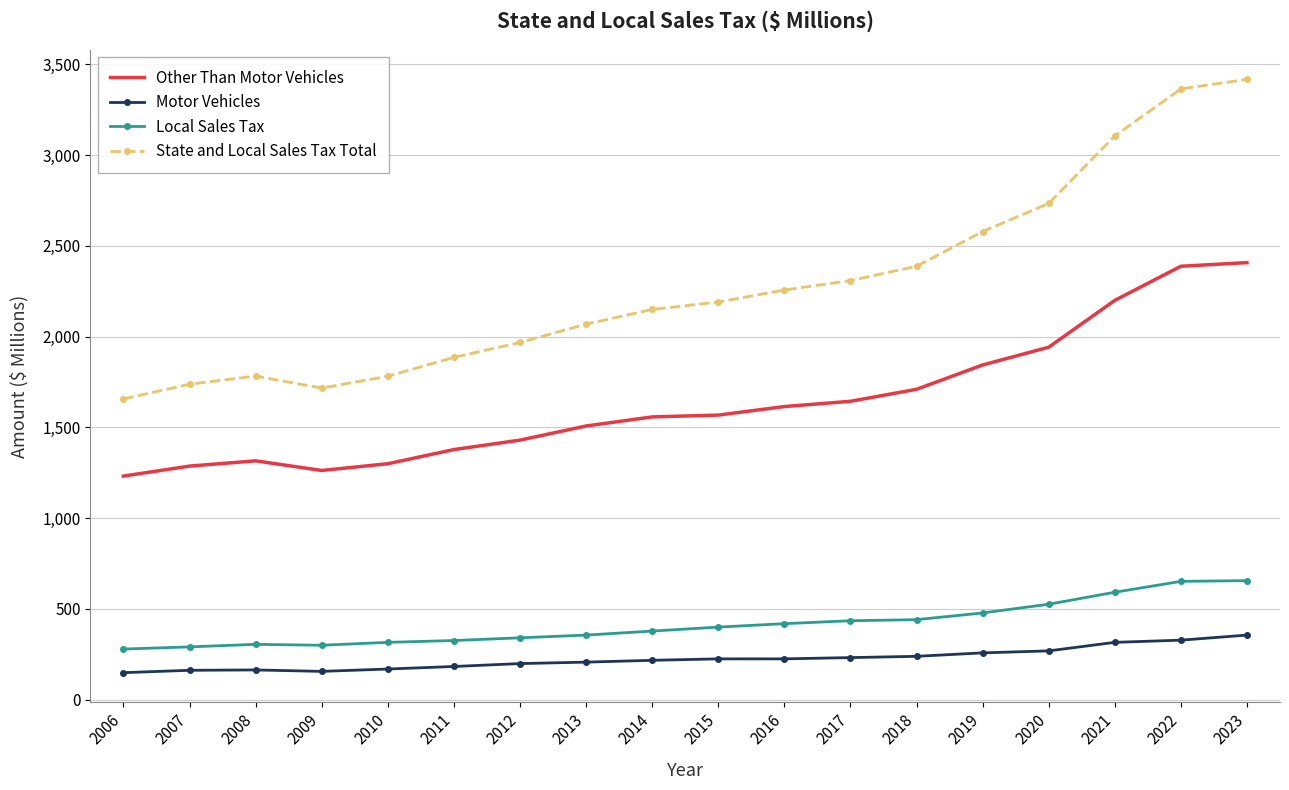

Which label corresponds to the largest value in the chart?

2023